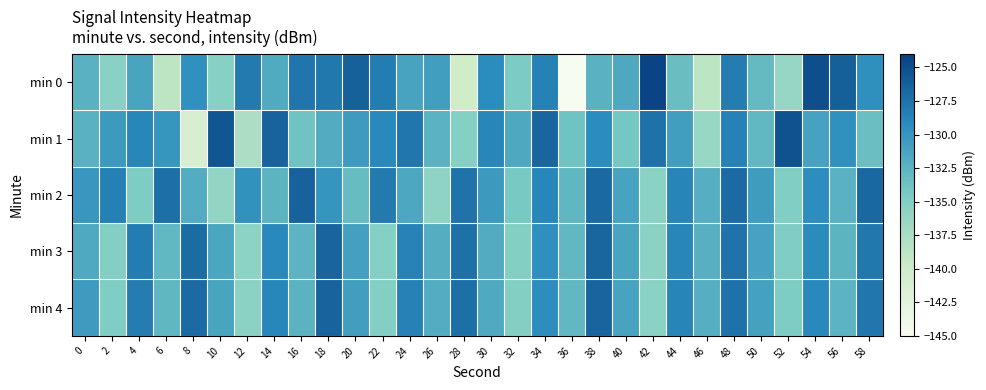

What is the smallest value displayed?

-145.0